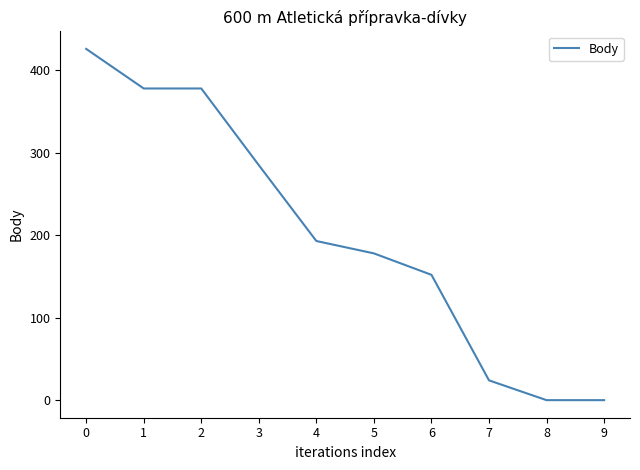

True or false: the data shows 426 at 0.

True